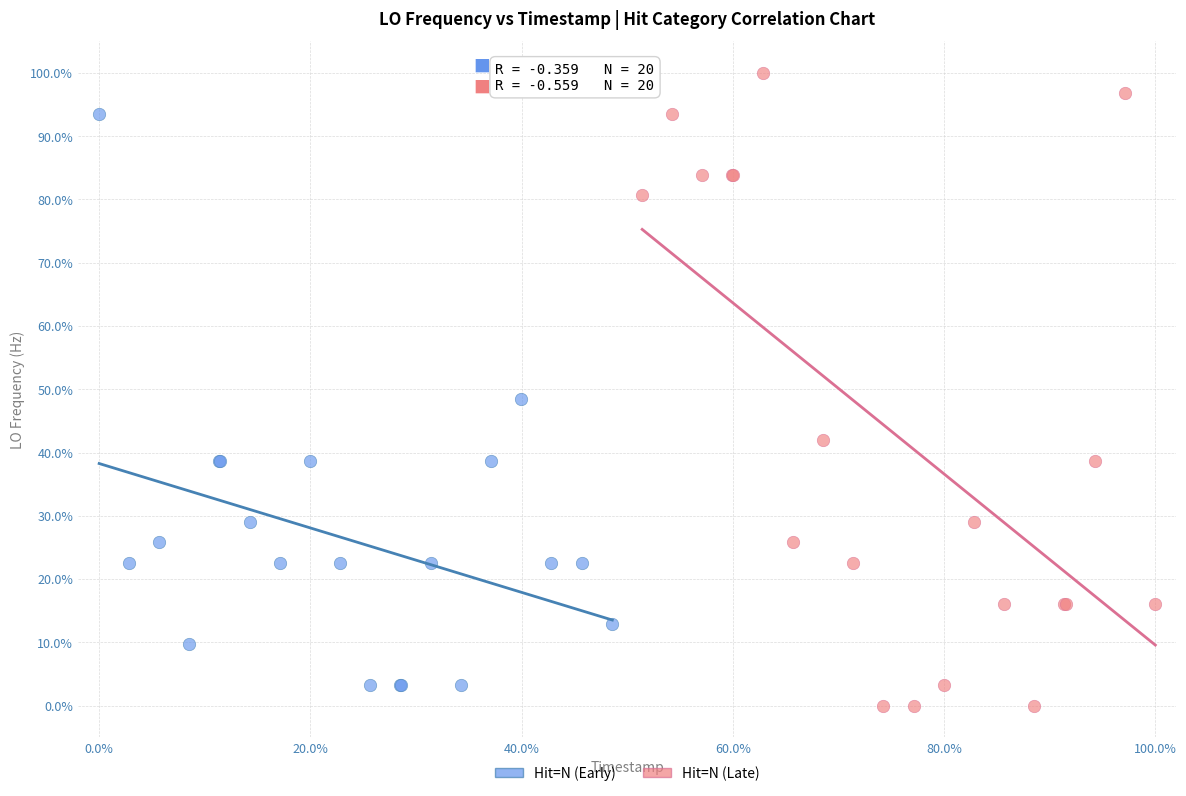

Which series has the largest Y range (max minus min)?

Hit=N (Late)